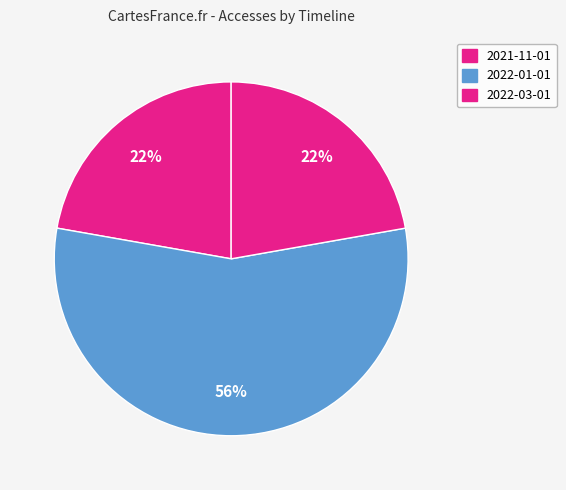

Is the sum of 2022-03-01 and 2021-11-01 greater than half?

No